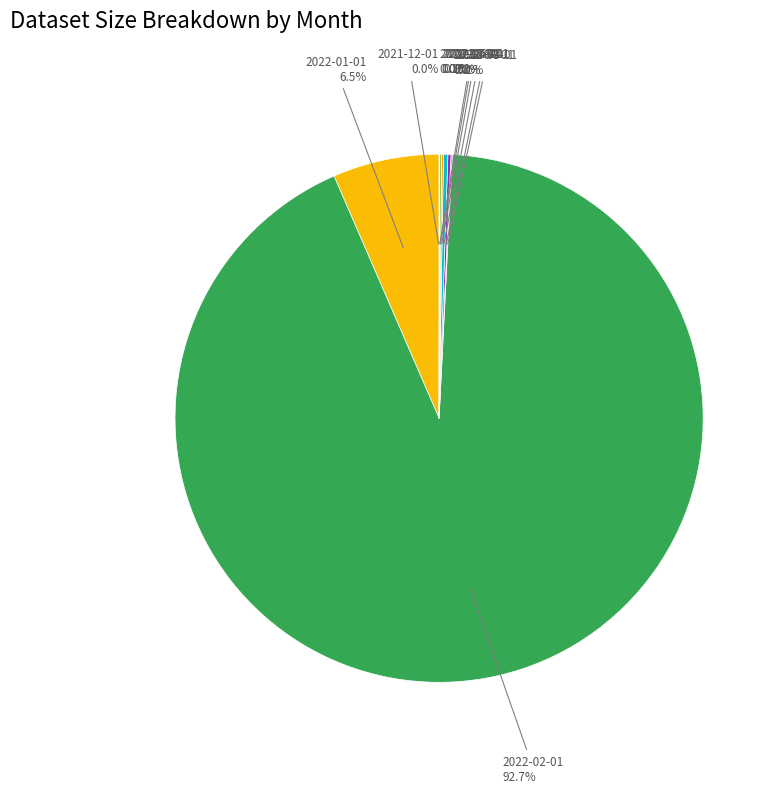

To the nearest percent, what is the difference between the largest and smallest slice percentages?

93%